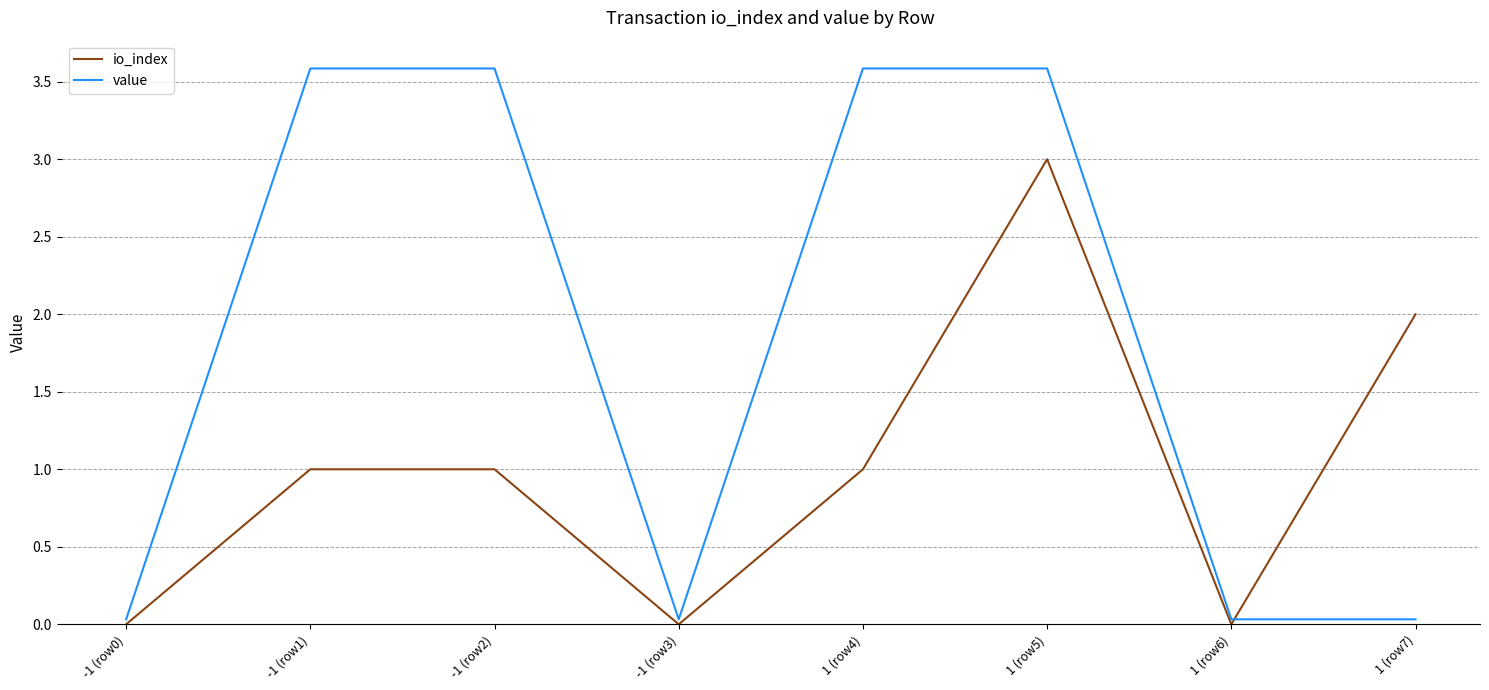

True or false: value and io_index intersect in this chart.

True